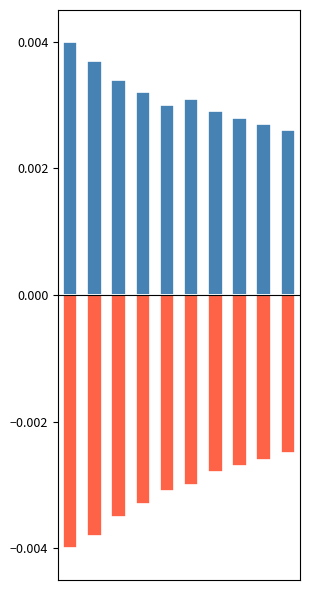

Where is positive nearest to the value 0?

9